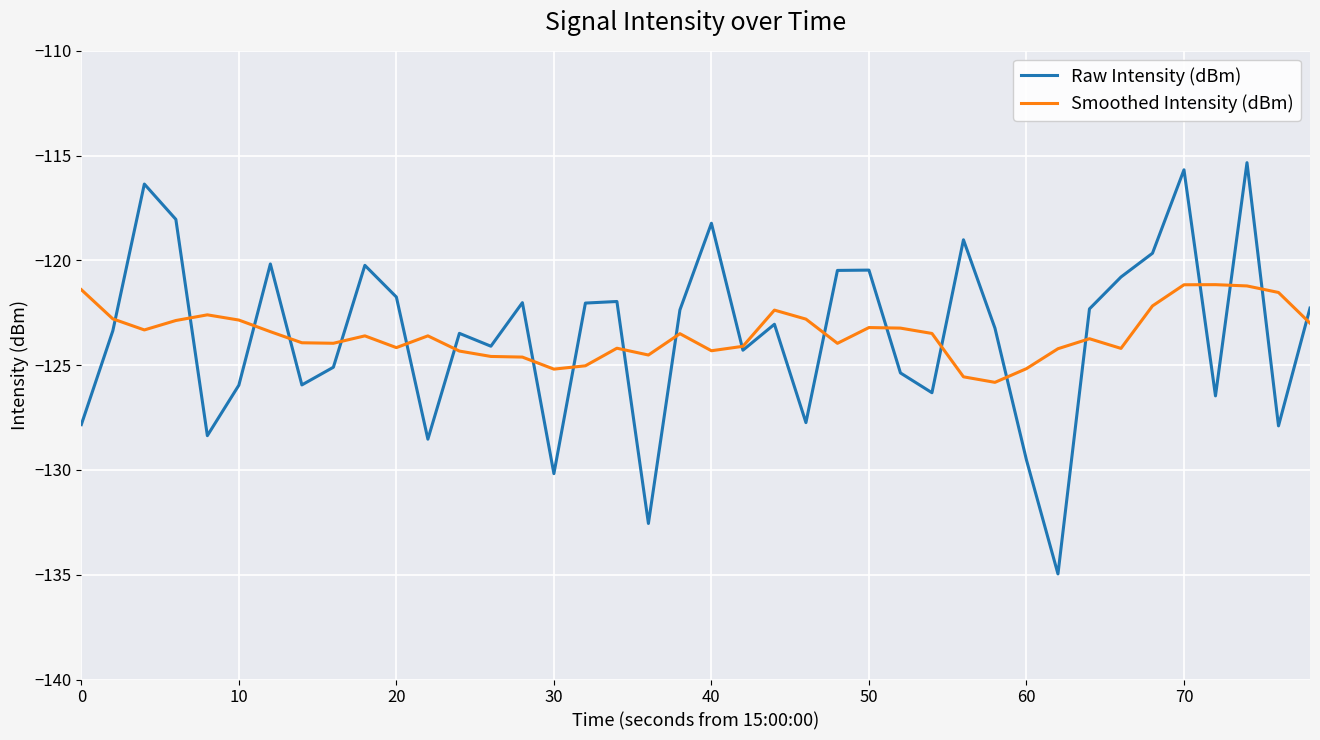

What is the minimum value shown in the chart?

-135.0